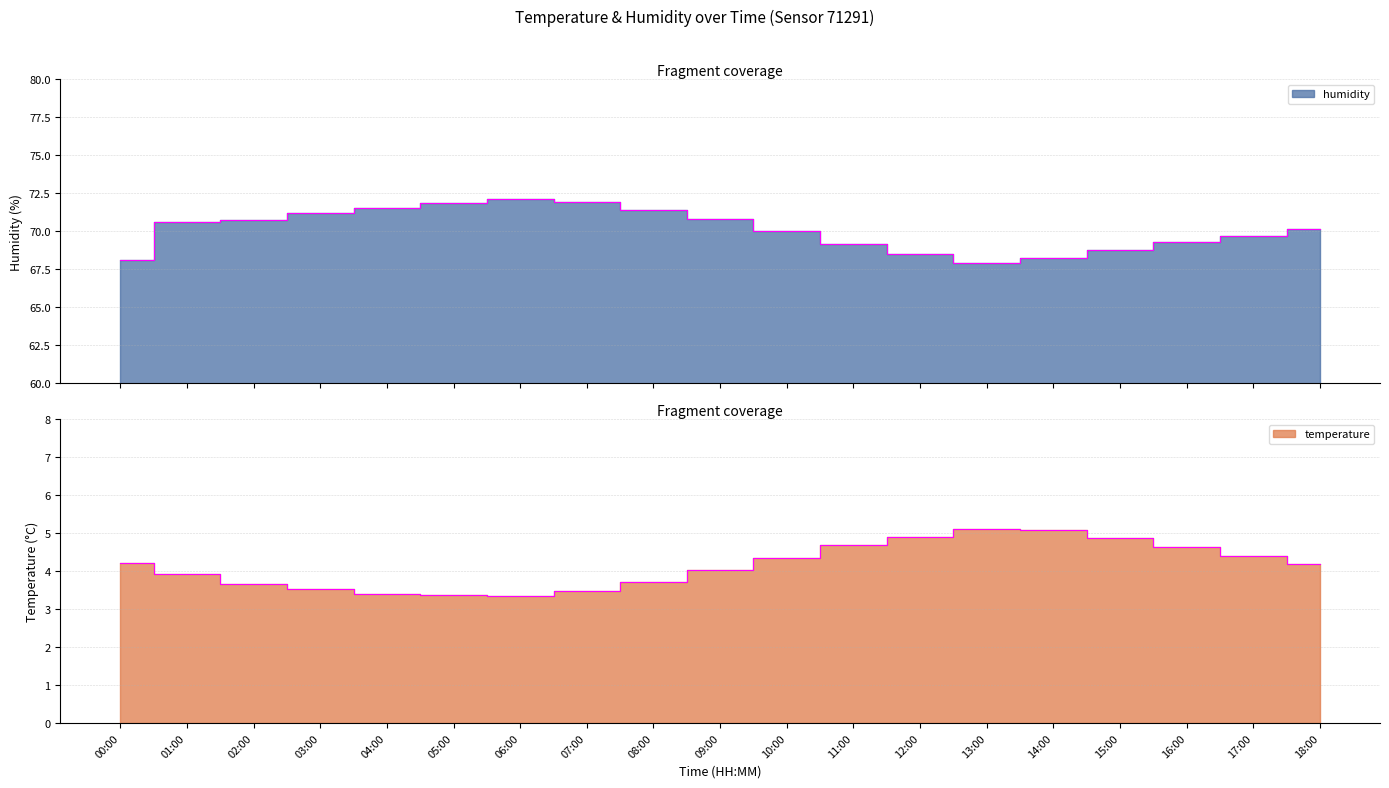

Where is the first local minimum for humidity?

13:00